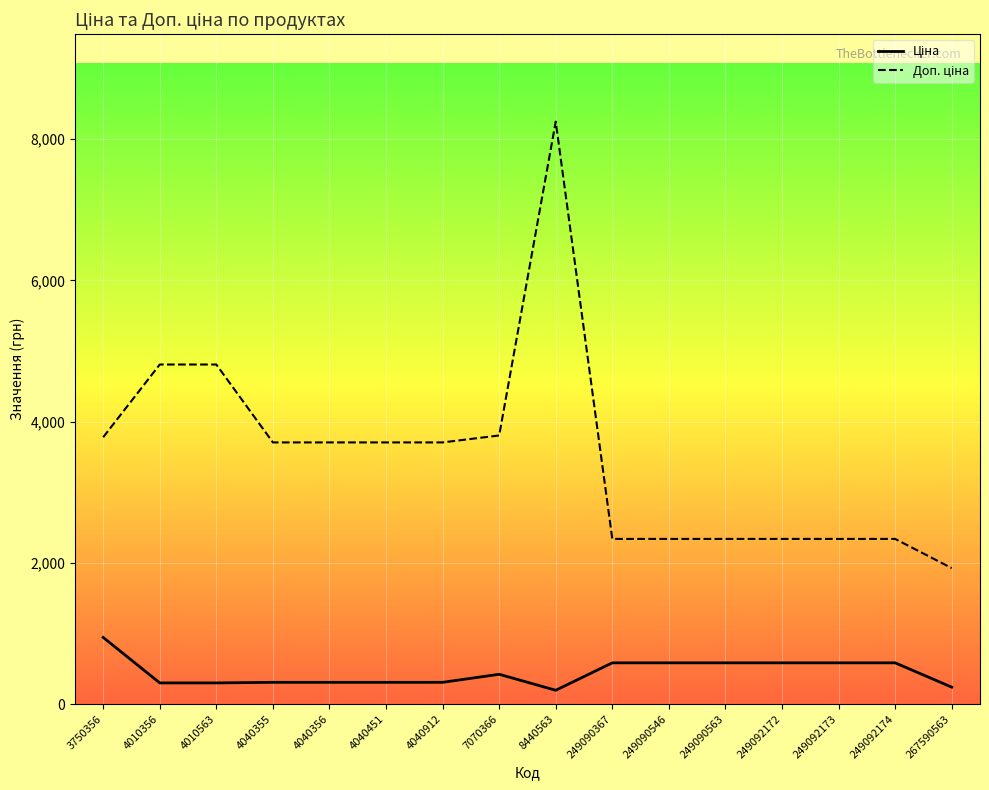

What is the maximum value shown in the chart?

8248.8